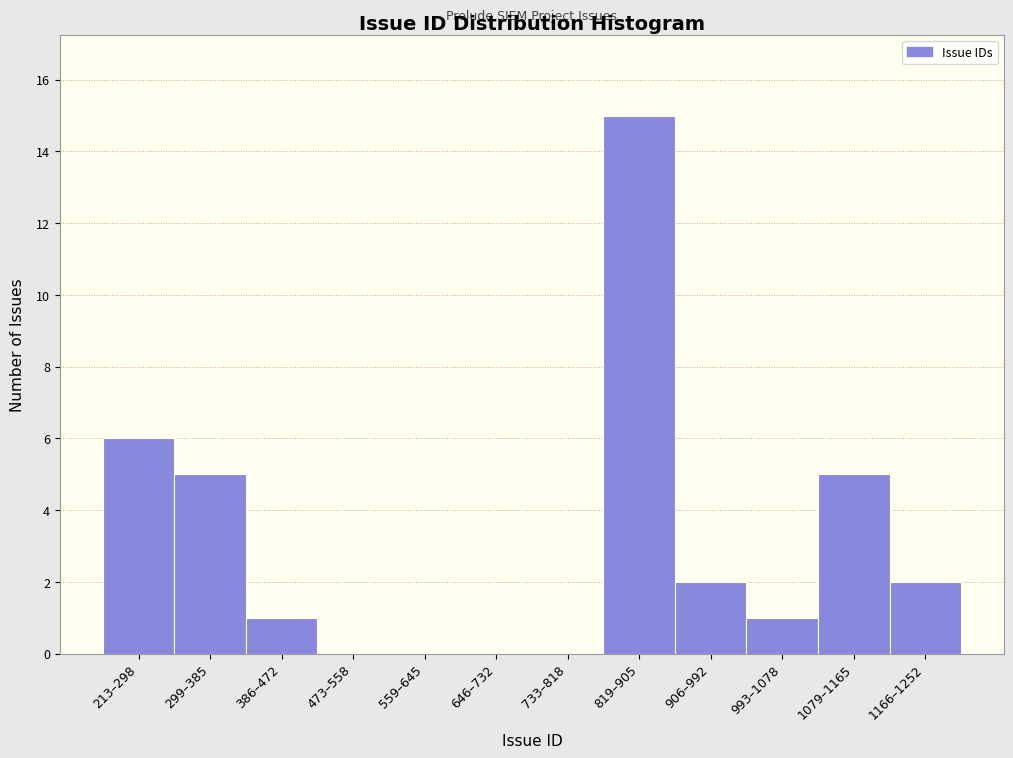

Reading left to right, transcribe all the data shown in this chart.

213–298=6	299–385=5	386–472=1	473–558=0	559–645=0	646–732=0	733–818=0	819–905=15	906–992=2	993–1078=1	1079–1165=5	1166–1252=2